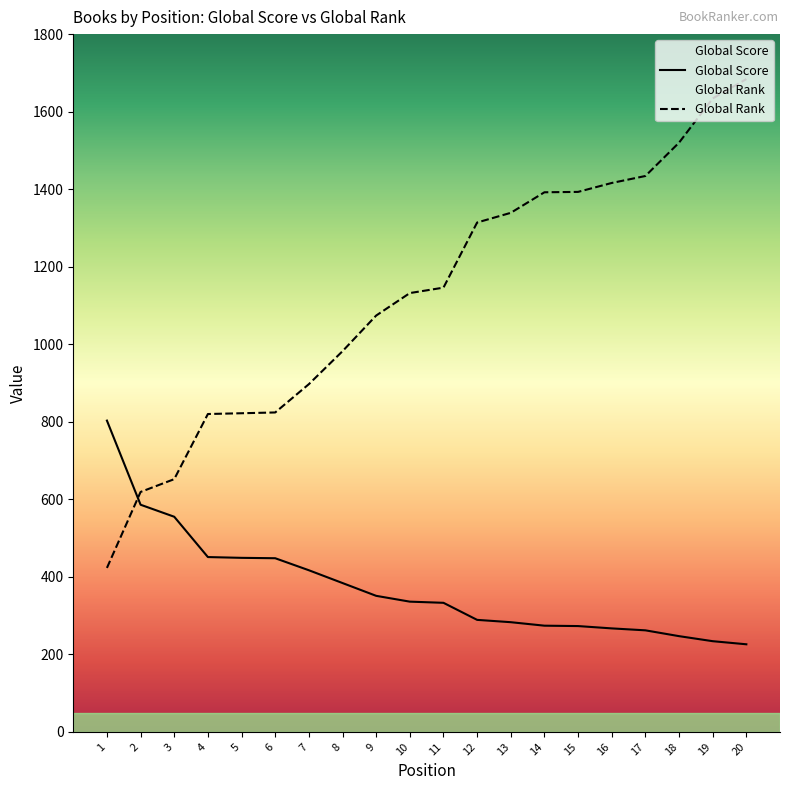

How many lines are shown in the chart?

2